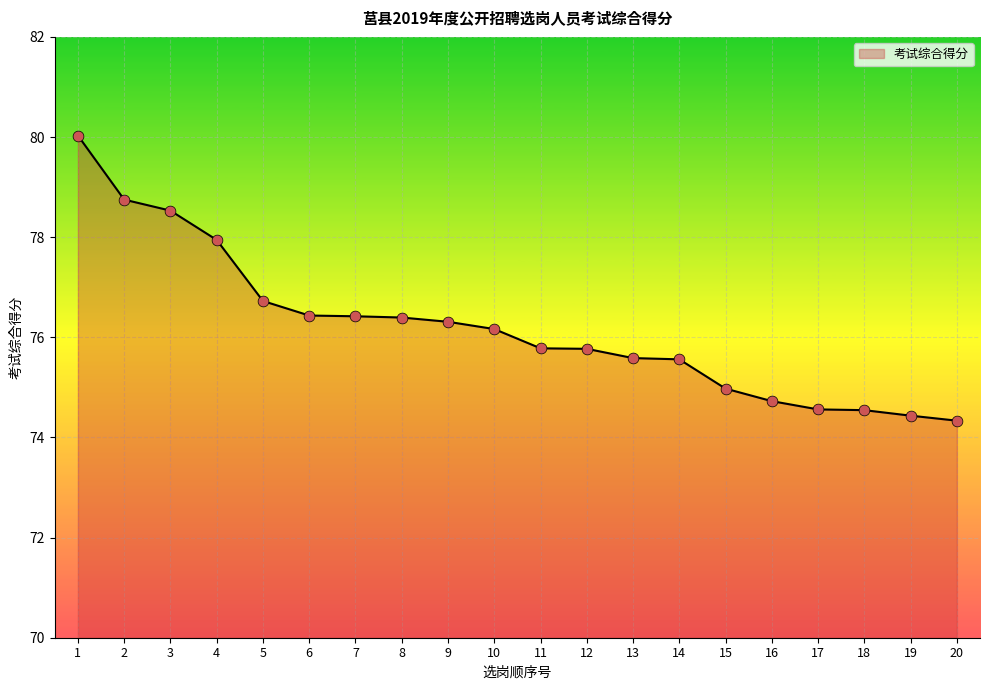

Between 15 and 20, which is larger?

15